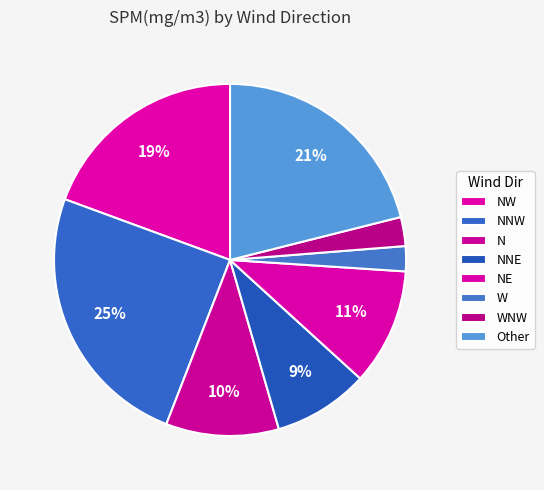

Which slice is the smallest?

W